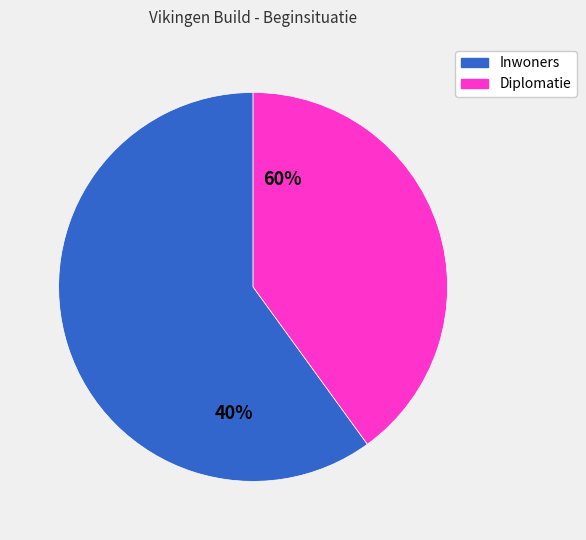

Does any single category account for the majority?

Yes